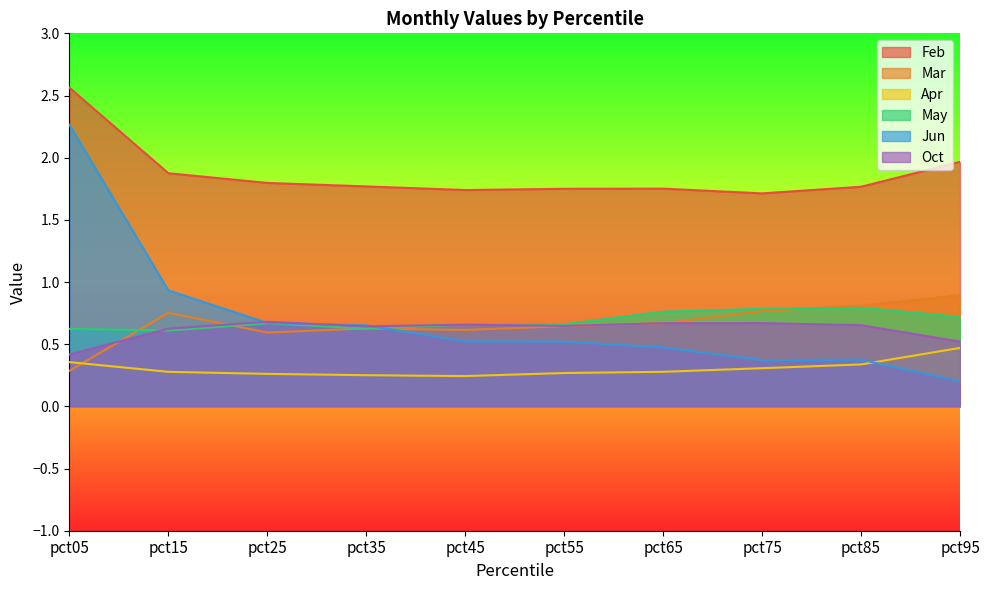

Is the value of Apr at pct05 greater than the value of Feb at pct25?

No